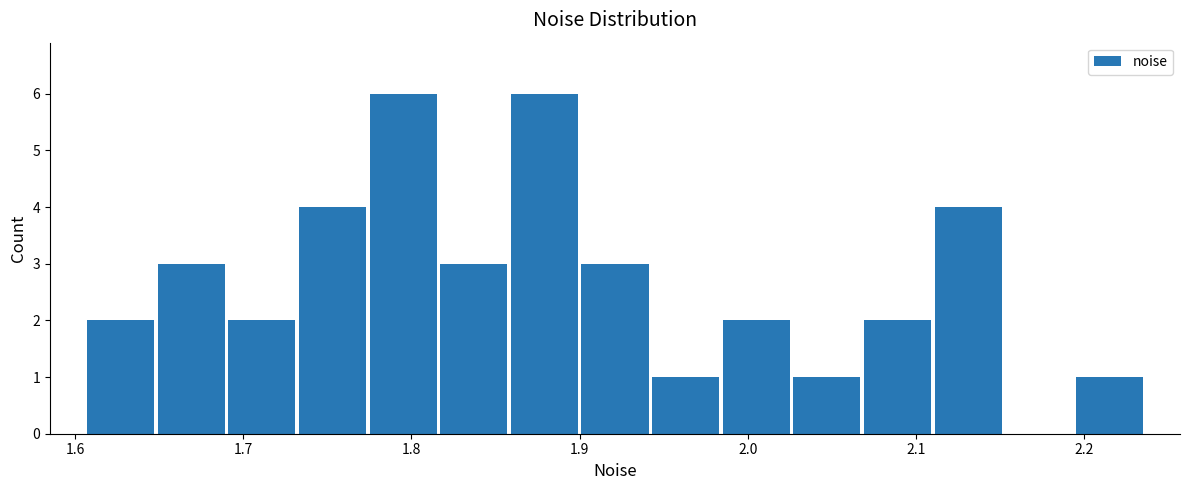

What is the height of the bar covering 1.65 to 1.69 on the x-axis? Neither the bar edges nor the heights are printed on the chart, so give them approximately, as read against the axes.

3